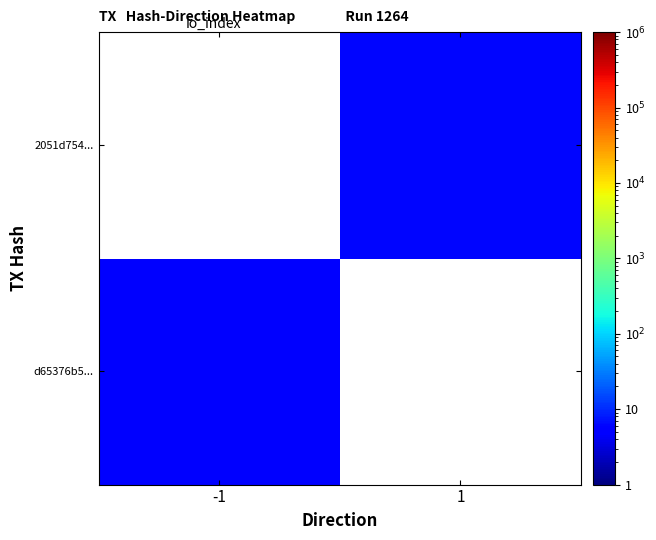

Rank the series by their maximum value, from highest to lowest.

d65376b5..., 2051d754...